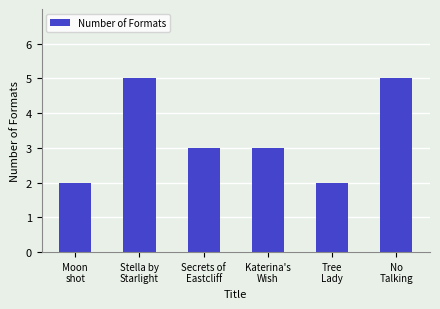

What is the sum of all values?

20